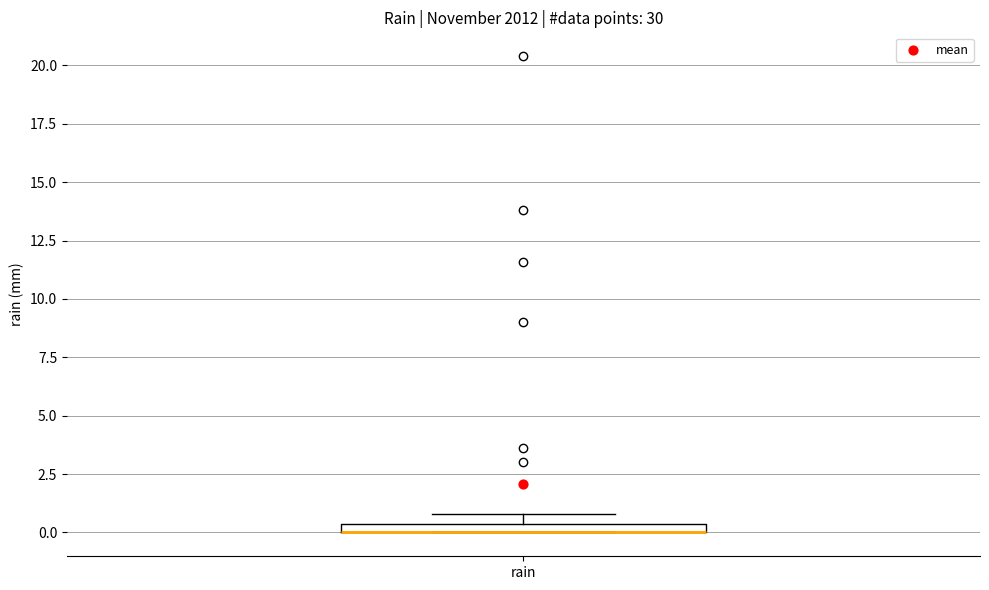

Where is the lower edge of the box for rain on the y-axis? The values are not printed on the chart, so give them approximately, as read against the axis.

0.0